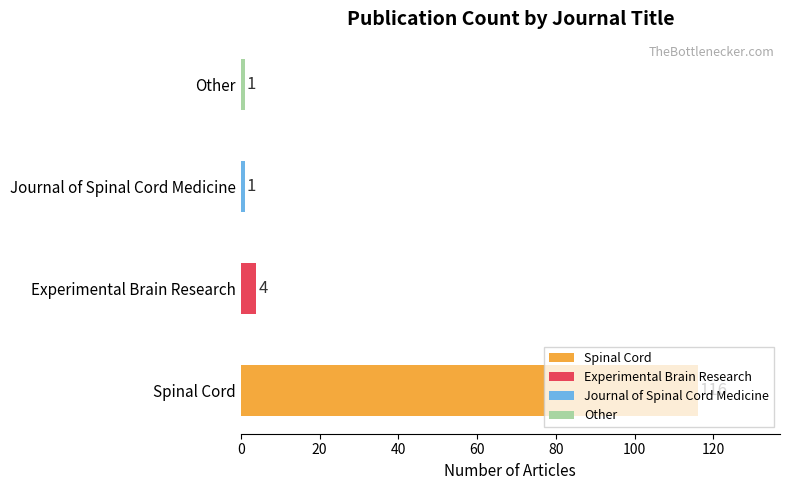

What is the difference between the maximum and minimum values?

115